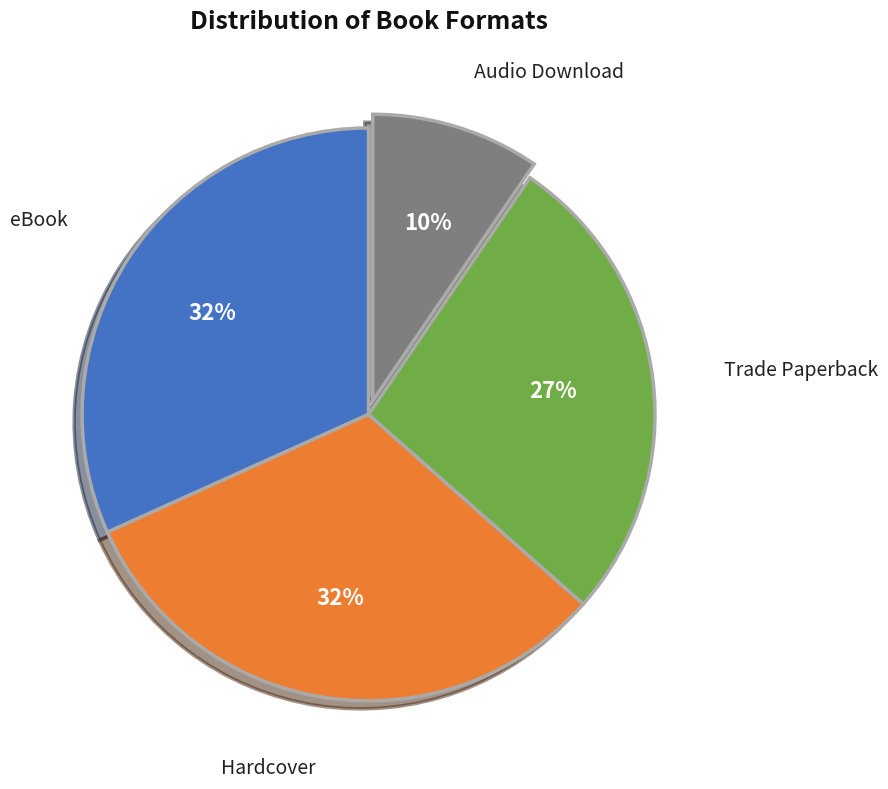

The eBook slice represents 41% of the pie. True or false?

False